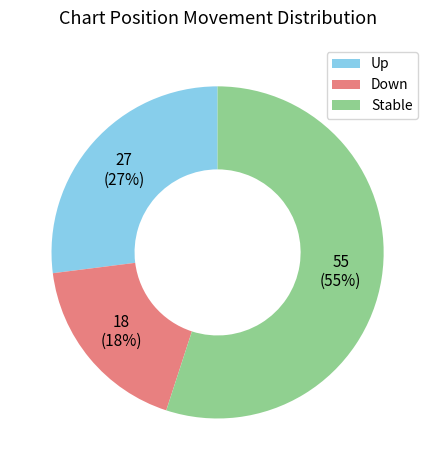

To the nearest percent, what is the difference between the largest and smallest slice percentages?

37%